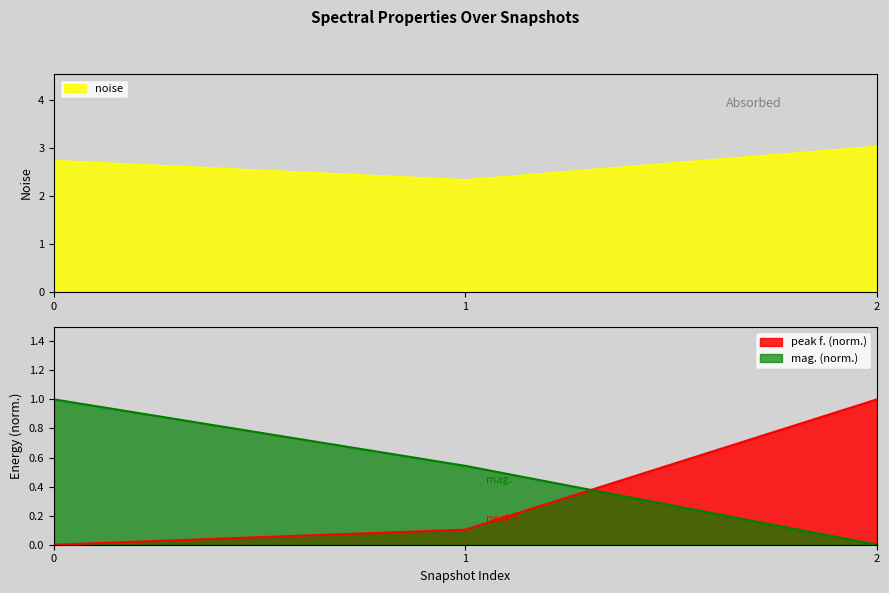

Is it true that mag. (norm.) equals 0.0 at 2?

True